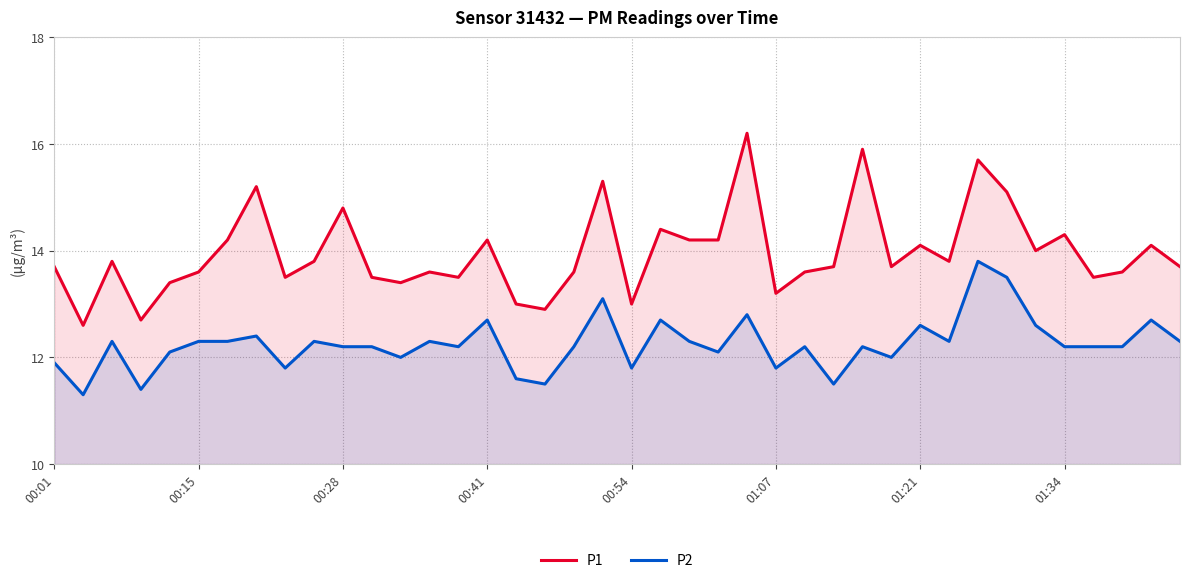

How many lines are shown in the chart?

2